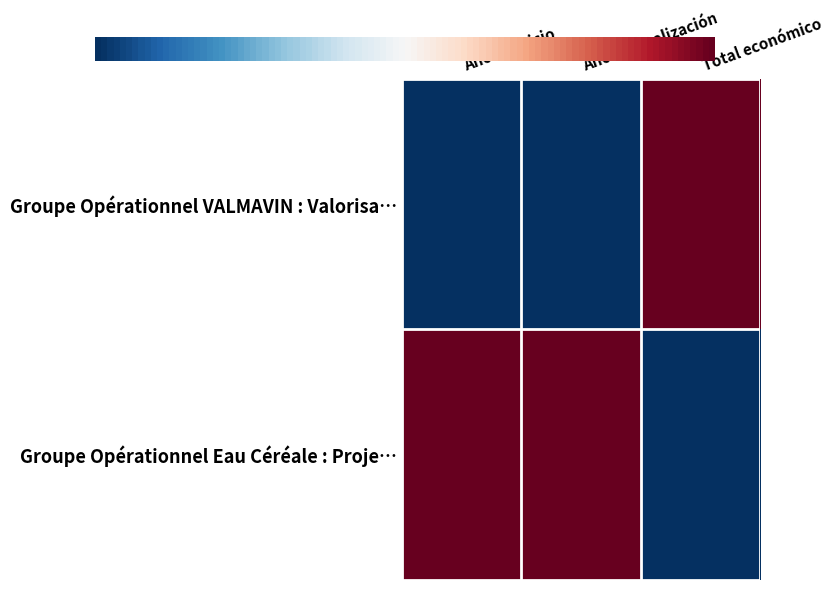

Which has a higher value, Año de inicio or Año de finalización?

Año de inicio